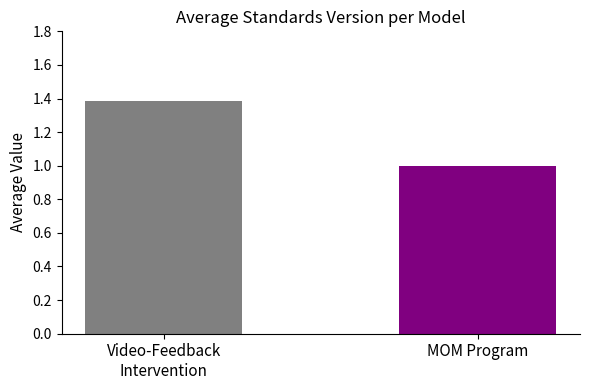

What is the minimum value shown in the chart?

1.0